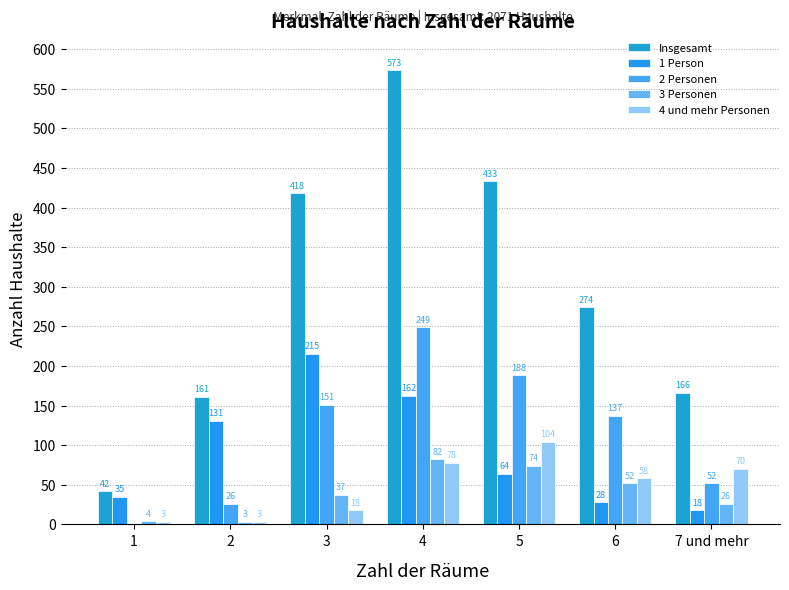

What is the total value across all series at 1?

84